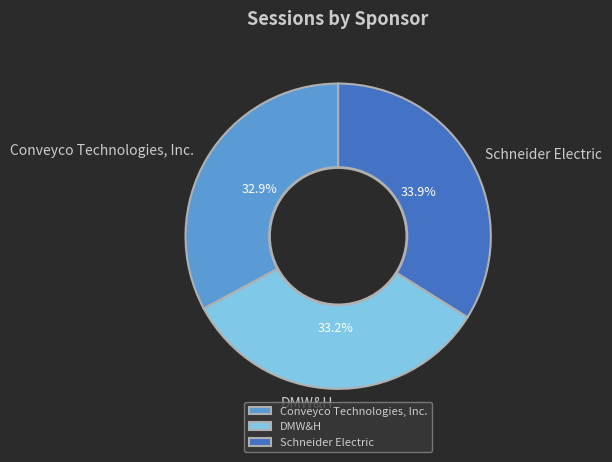

Is there a majority slice in this chart?

No